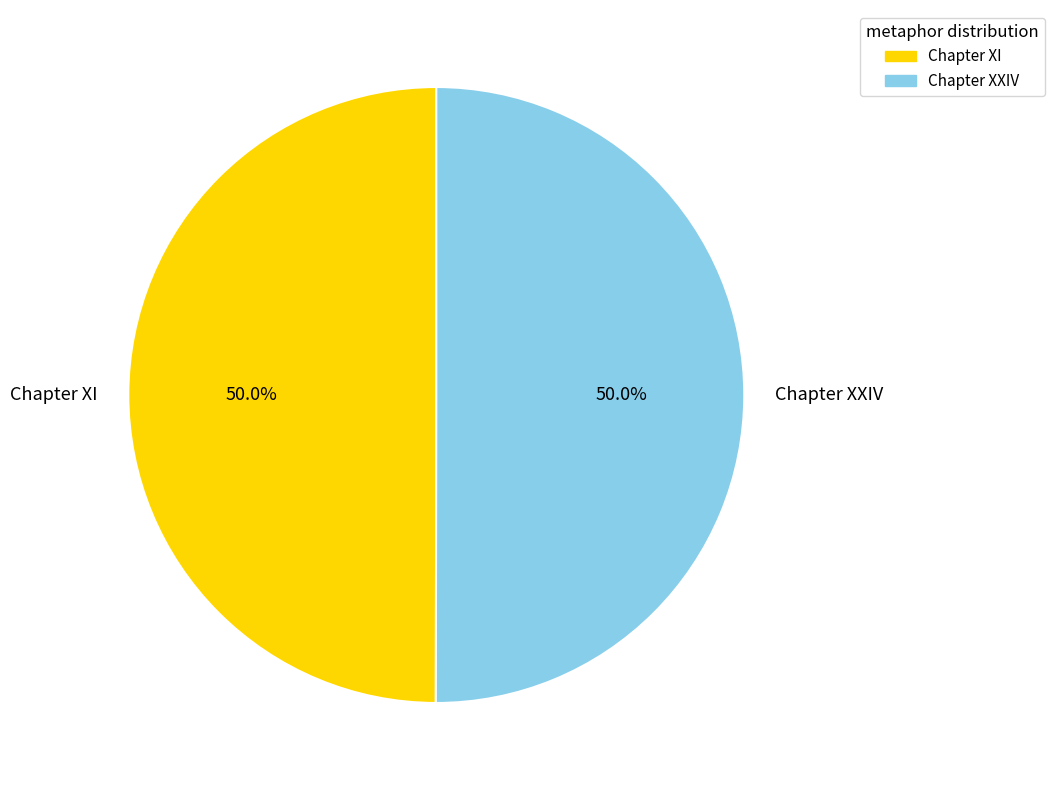

Approximately how many times larger is the value at Chapter XXIV compared to Chapter XI?

1.0